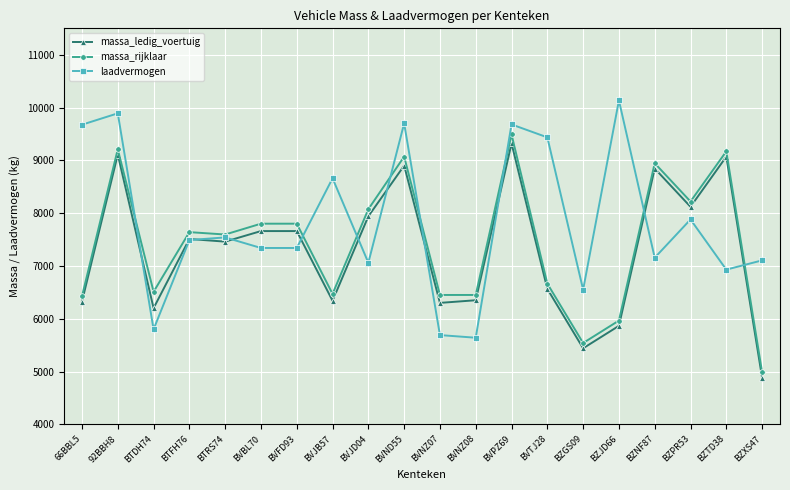

Rank the series by their maximum value, from lowest to highest.

massa_ledig_voertuig, massa_rijklaar, laadvermogen